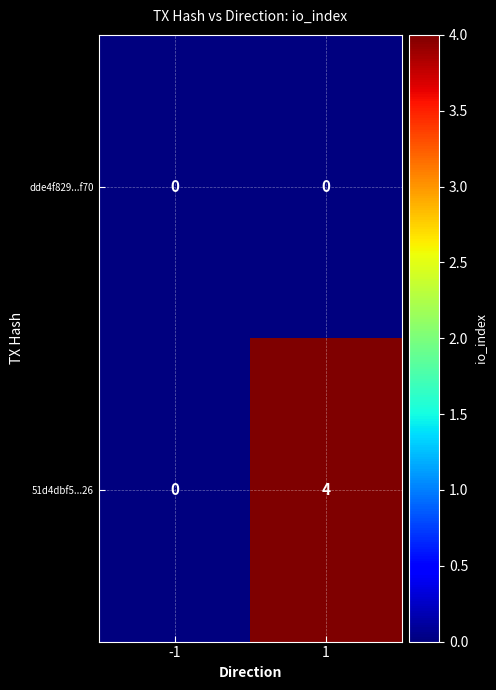

Rank the series by their average value, from lowest to highest.

dde4f829...f70, 51d4dbf5...26